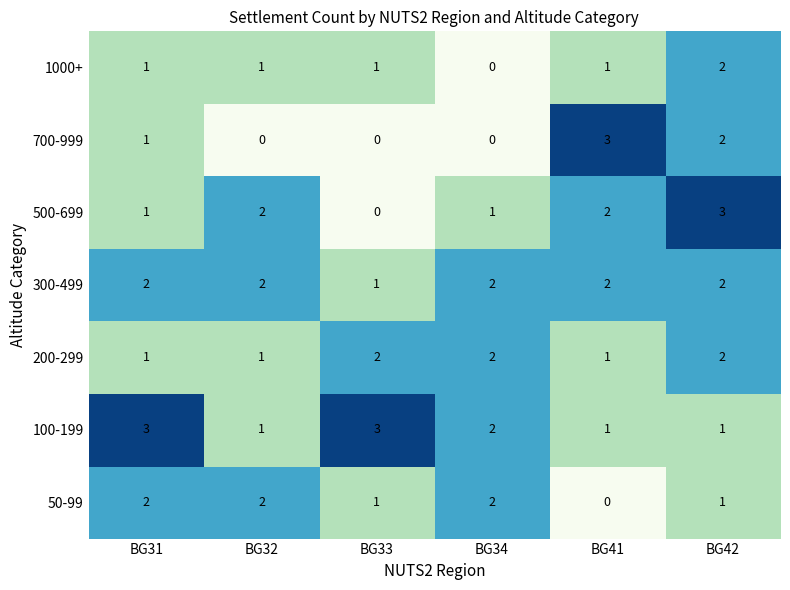

What is the difference between the maximum and minimum values in the 500-699 series?

3